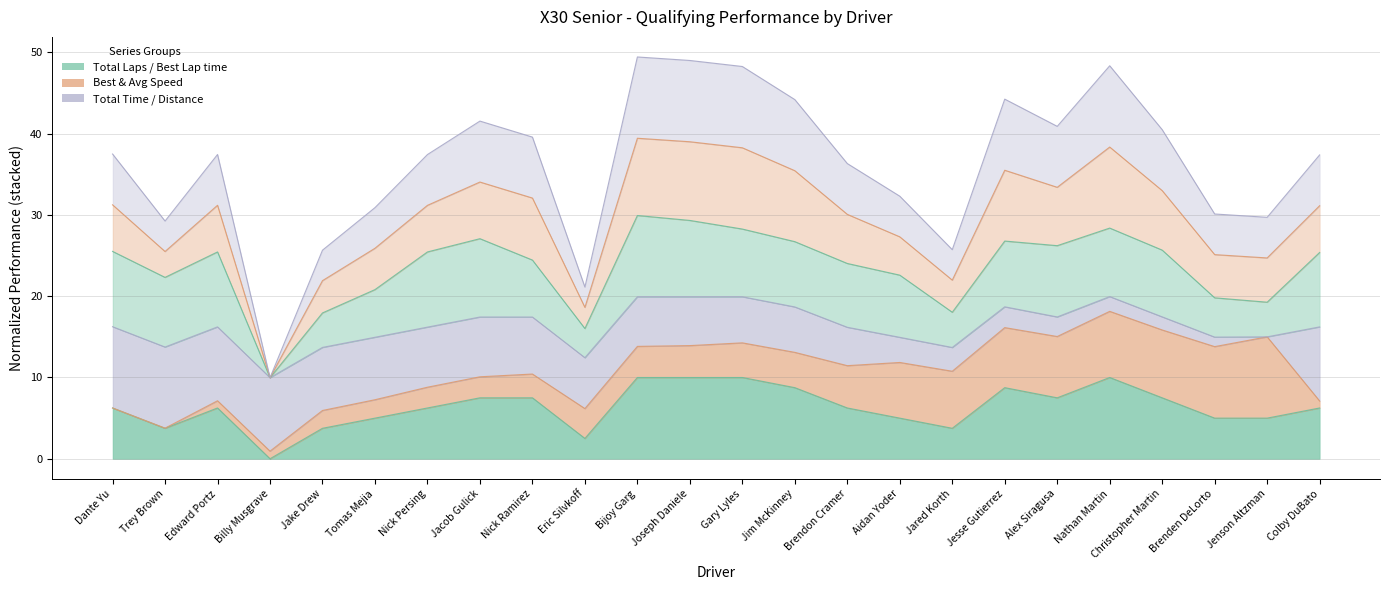

Reading left to right, list all the values displayed in this chart.

Total Laps: Dante Yu=6.2	Trey Brown=3.7	Edward Portz=6.2	Billy Musgrave=0.0	Jake Drew=3.7	Tomas Mejia=5.0	Nick Persing=6.2	Jacob Gulick=7.5	Nick Ramirez=7.5	Eric Silvkoff=2.5	Bijoy Garg=10.0	Joseph Daniele=10.0	Gary Lyles=10.0	Jim McKinney=8.7	Brendon Cramer=6.2	Aidan Yoder=5.0	Jared Korth=3.7	Jesse Gutierrez=8.7	Alex Siragusa=7.5	Nathan Martin=10.0	Christopher Martin=7.5	Brenden DeLorto=5.0	Jenson Altzman=5.0	Colby DuBato=6.2
Total Time: Dante Yu=16.2	Trey Brown=13.7	Edward Portz=16.2	Billy Musgrave=10.0	Jake Drew=13.7	Tomas Mejia=14.9	Nick Persing=16.2	Jacob Gulick=17.4	Nick Ramirez=17.4	Eric Silvkoff=12.4	Bijoy Garg=19.9	Joseph Daniele=19.9	Gary Lyles=19.9	Jim McKinney=18.7	Brendon Cramer=16.2	Aidan Yoder=14.9	Jared Korth=13.7	Jesse Gutierrez=18.7	Alex Siragusa=17.5	Nathan Martin=20.0	Christopher Martin=17.5	Brenden DeLorto=15.0	Jenson Altzman=15.0	Colby DuBato=16.2
Total Distance: Dante Yu=37.5	Trey Brown=29.3	Edward Portz=37.4	Billy Musgrave=10.0	Jake Drew=25.7	Tomas Mejia=30.9	Nick Persing=37.4	Jacob Gulick=41.5	Nick Ramirez=39.6	Eric Silvkoff=21.1	Bijoy Garg=49.4	Joseph Daniele=49.0	Gary Lyles=48.3	Jim McKinney=44.2	Brendon Cramer=36.3	Aidan Yoder=32.3	Jared Korth=25.7	Jesse Gutierrez=44.3	Alex Siragusa=40.9	Nathan Martin=48.4	Christopher Martin=40.5	Brenden DeLorto=30.1	Jenson Altzman=29.7	Colby DuBato=37.4